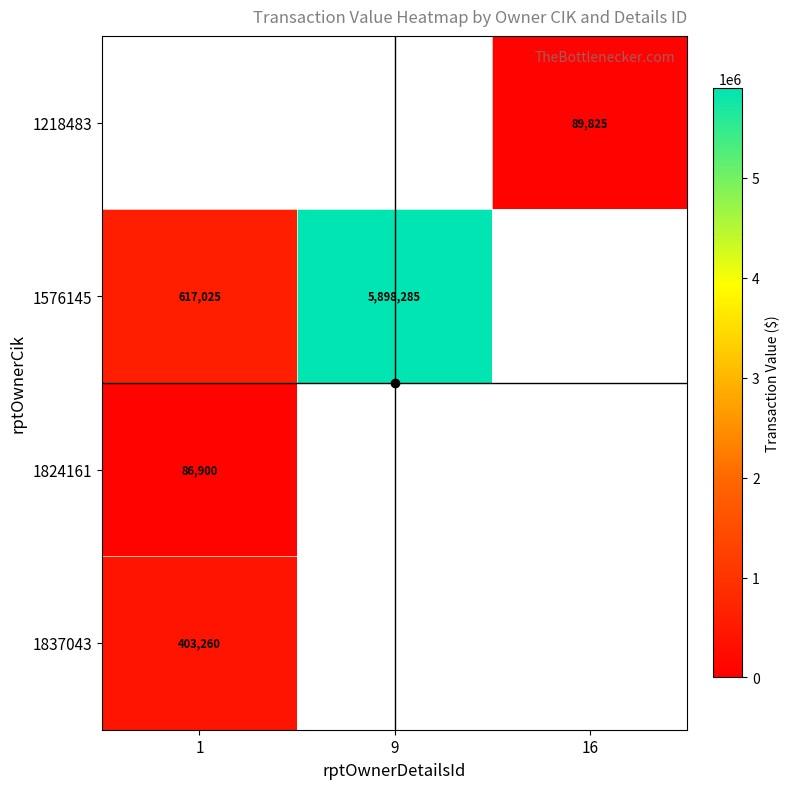

How many data points does each series have?

3